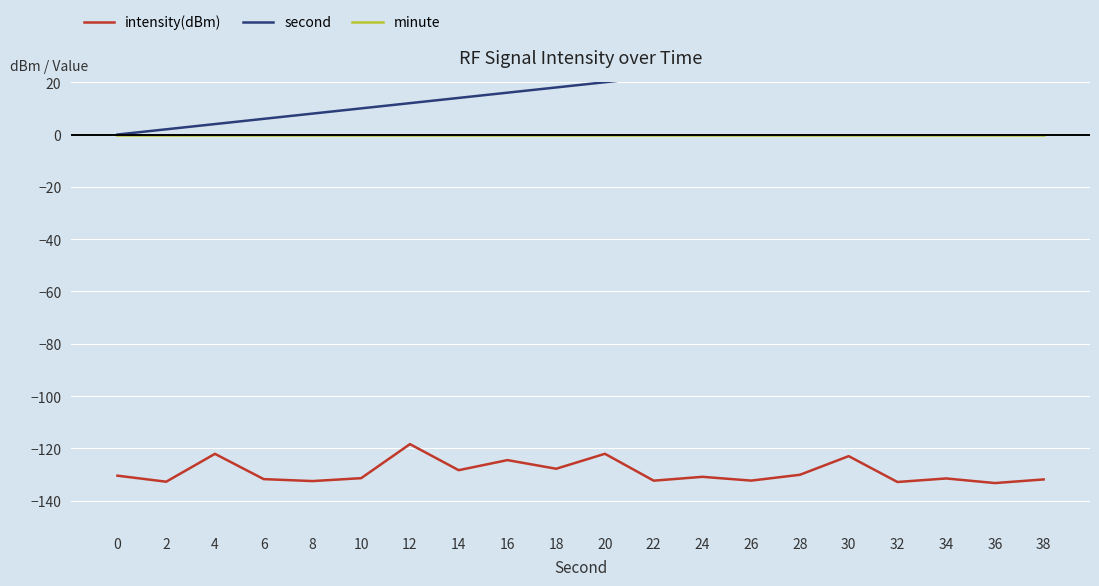

How many data points in intensity(dBm) are above -130?

7